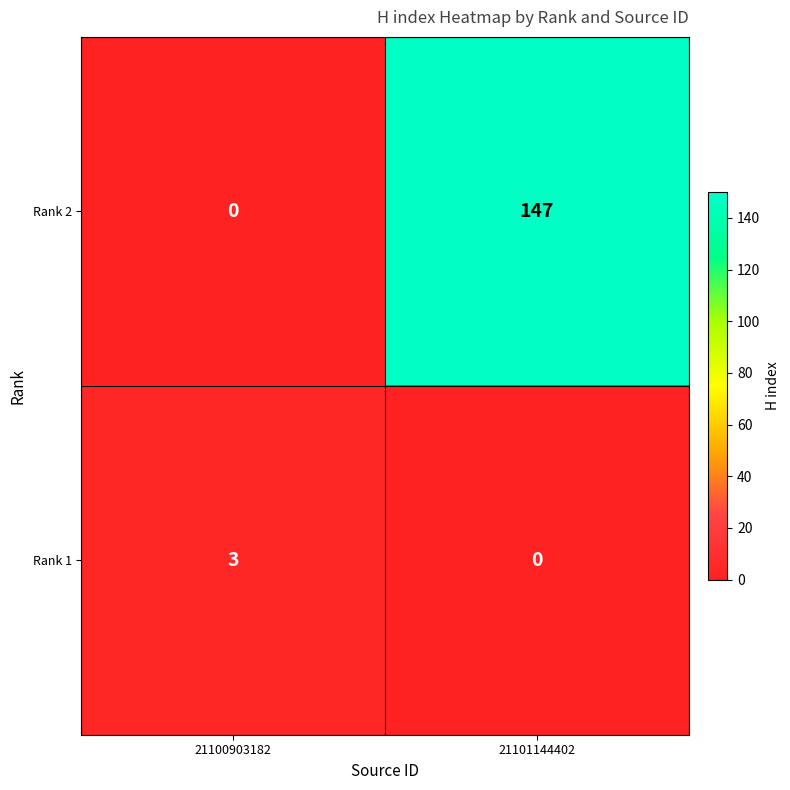

Between 21100903182 and 21101144402, which series saw the biggest shift?

Rank 2